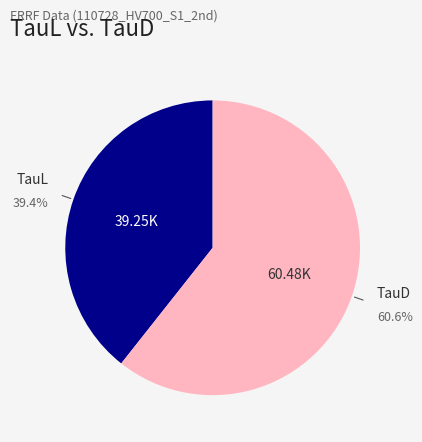

Does any single category account for the majority?

Yes